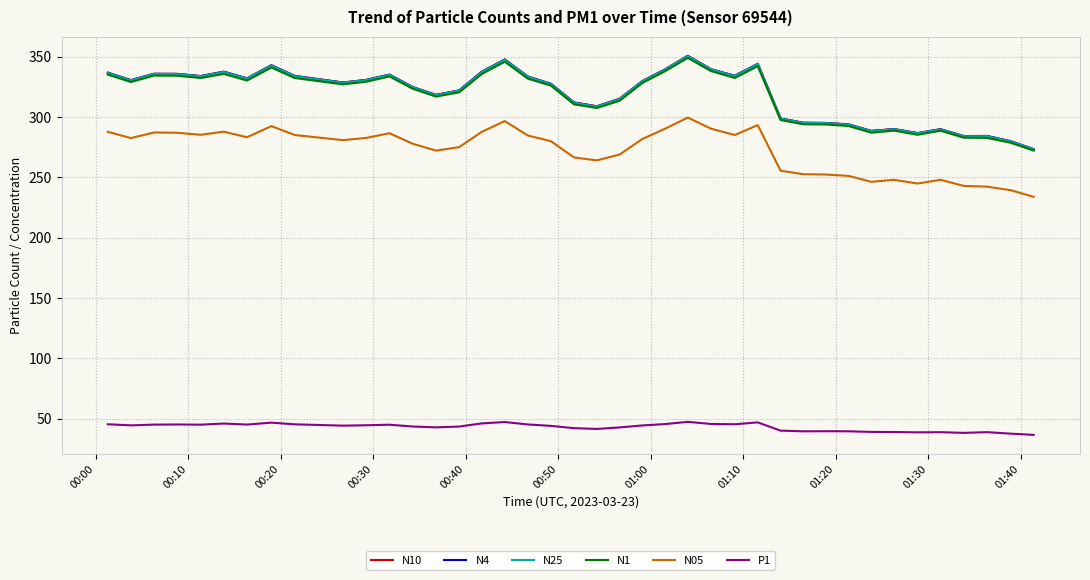

True or false: N05 and N25 intersect in this chart.

False